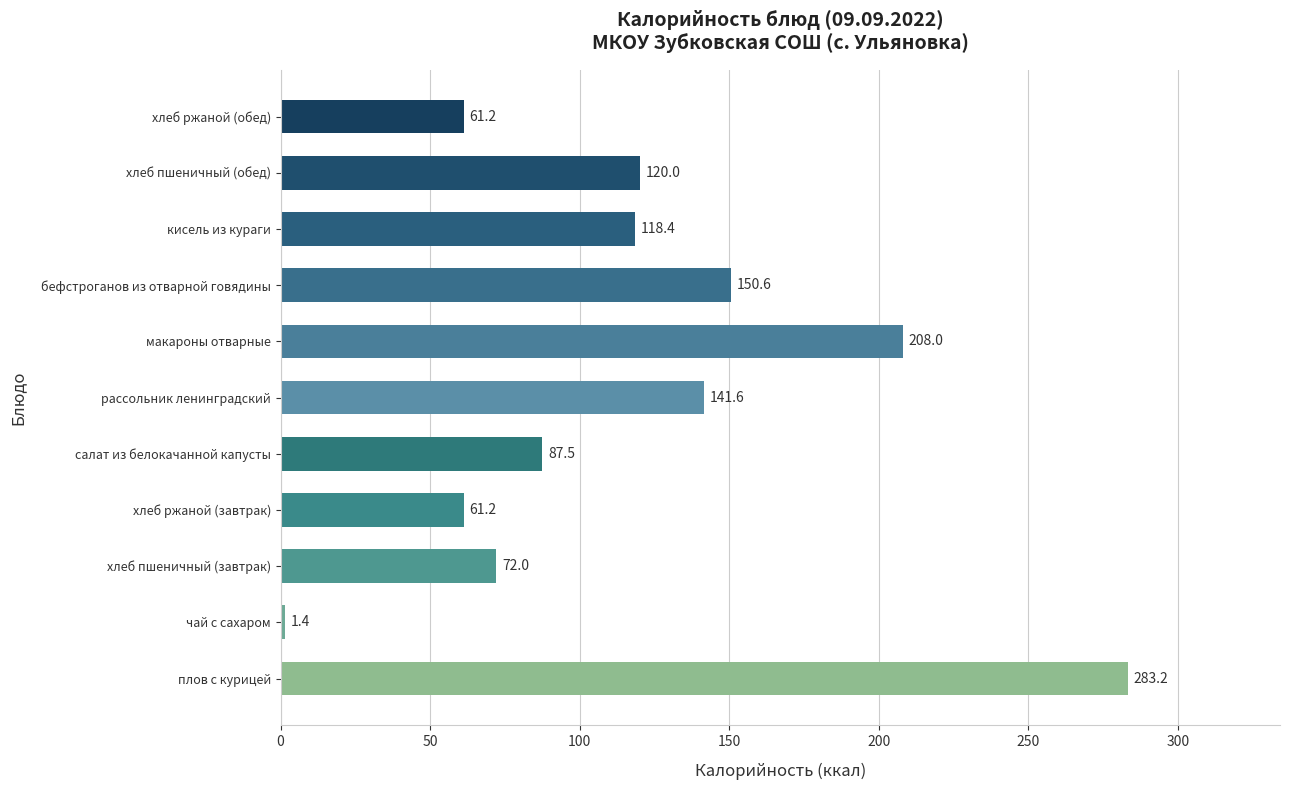

Are the bars grouped side by side (vs. stacked)?

No